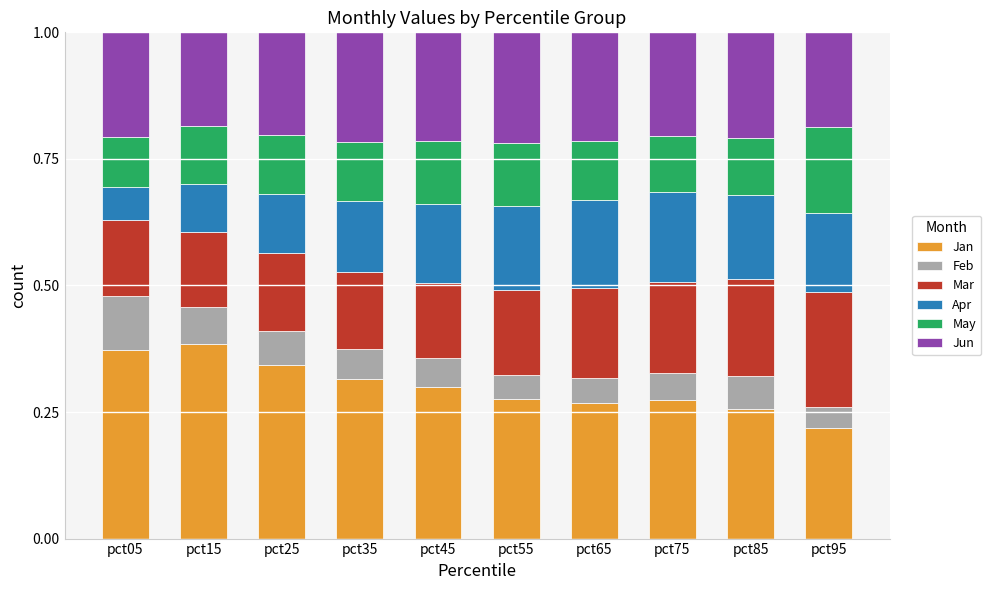

Is it true that Jan equals 0.3 at pct45?

True